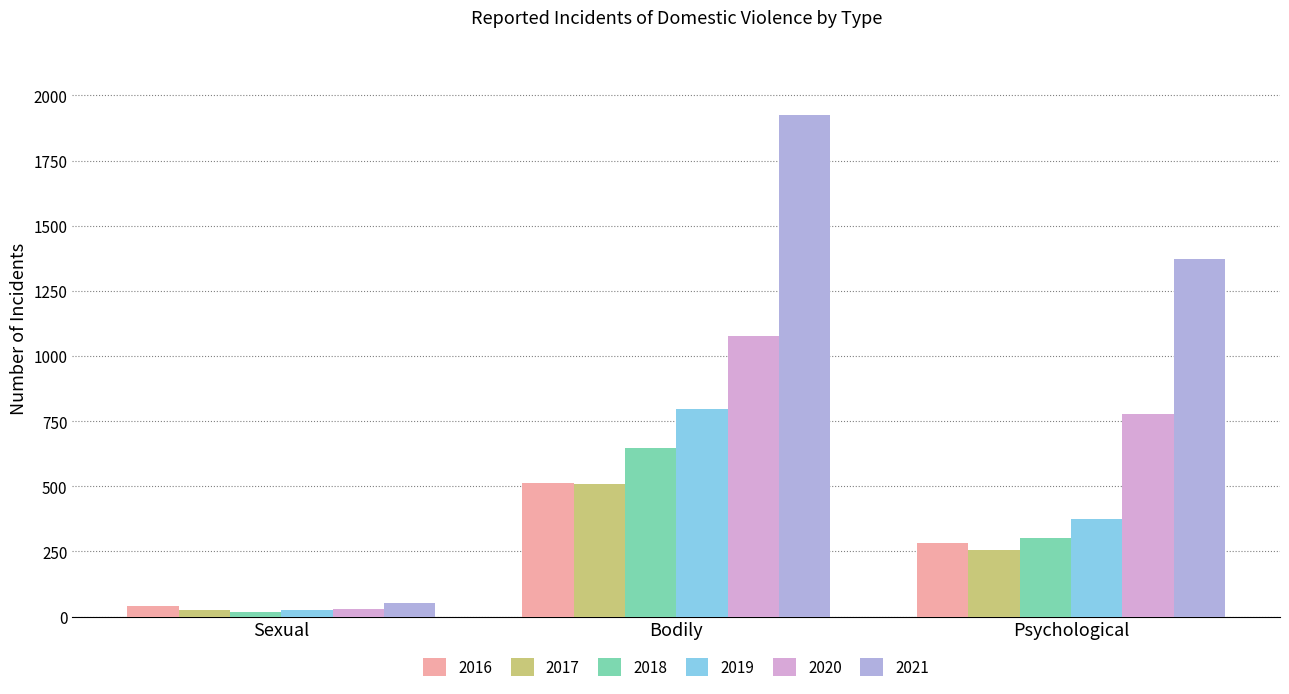

Reading left to right, what are all the values shown in this chart?

2016: 41	513	281
2017: 27	509	254
2018: 16	648	301
2019: 27	798	374
2020: 28	1076	777
2021: 51	1925	1371